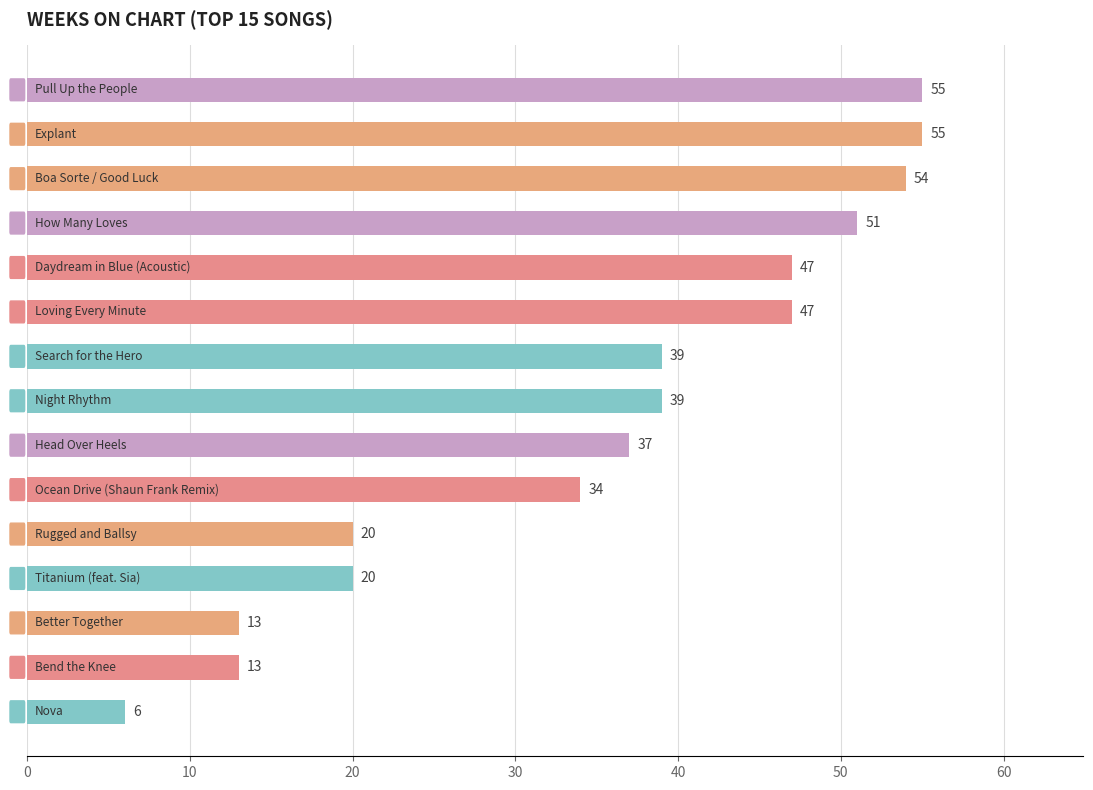

What is the average value?

35